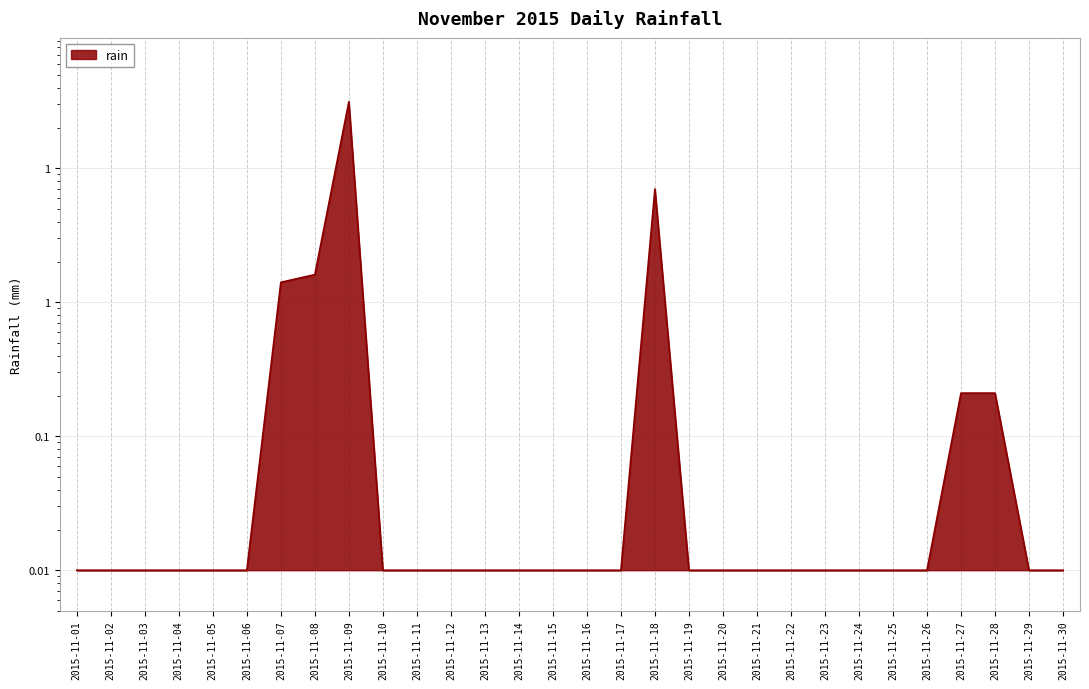

How many interior local peaks (higher than both neighbors) does the data have?

2